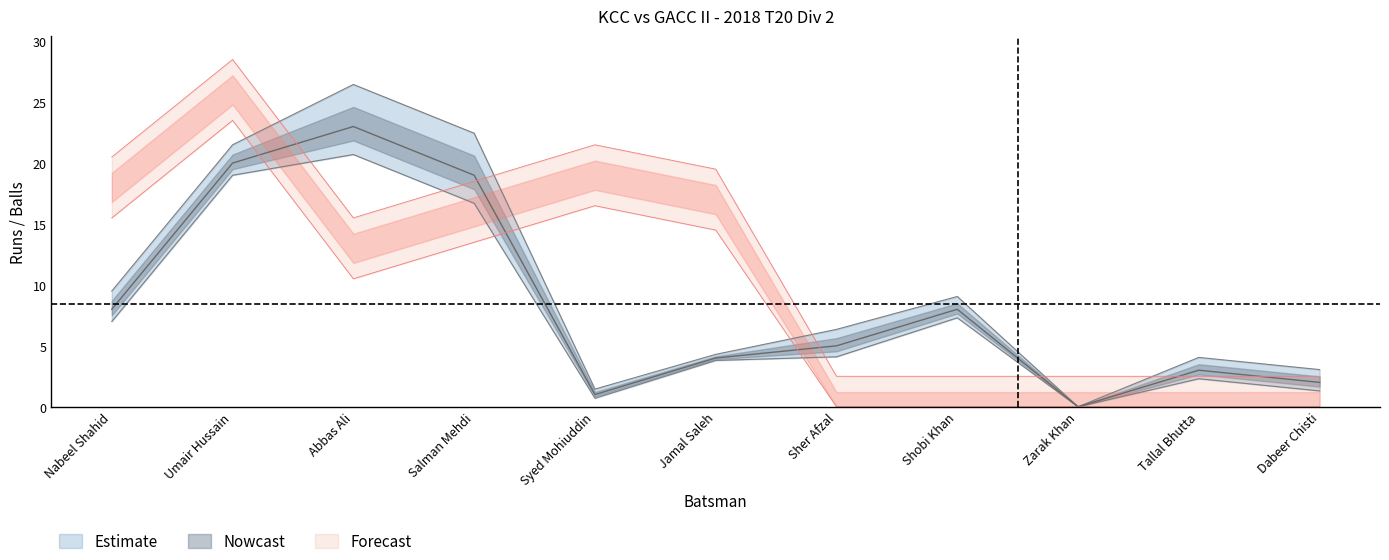

Where does the Kcc Batting Runs series first go above 5?

Nabeel Shahid